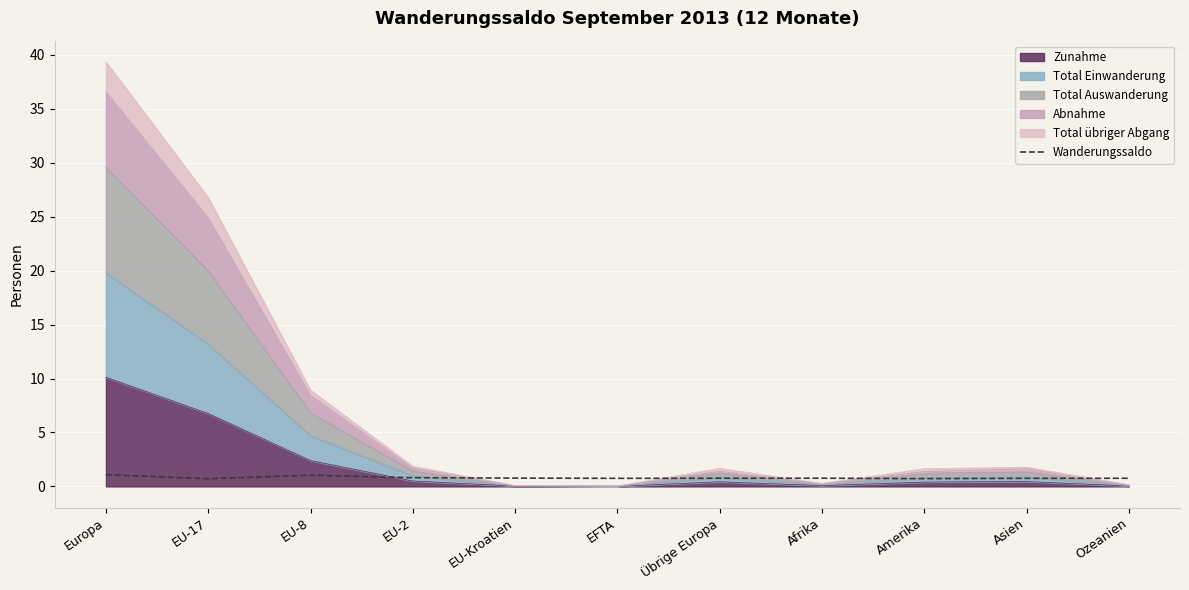

What is the sum of all values?

8.9